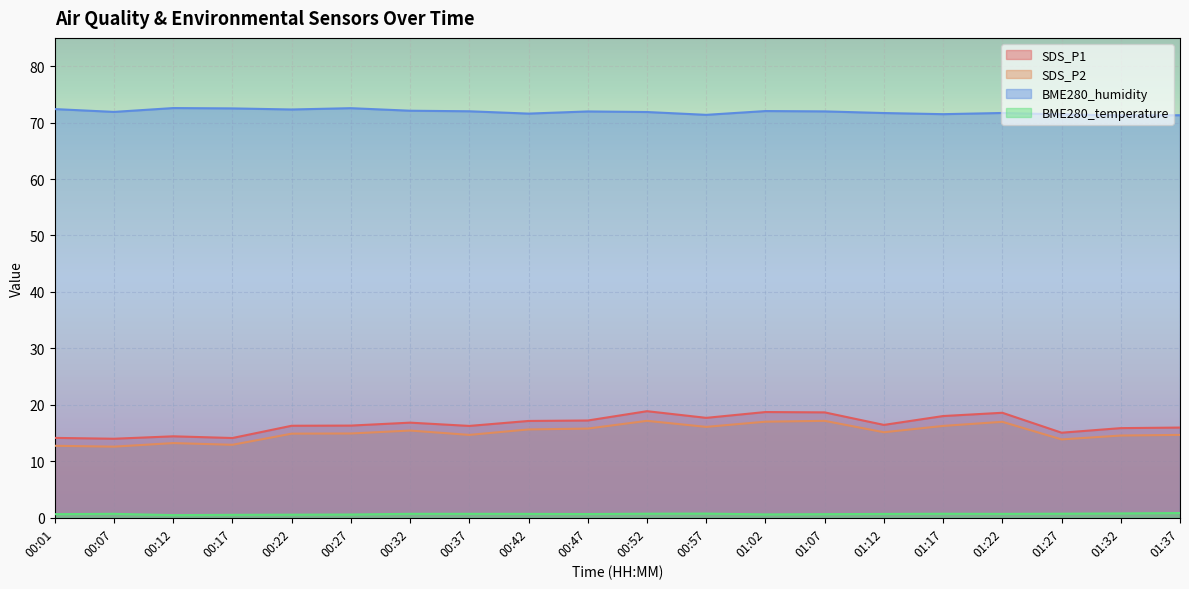

What is the average value of the BME280_humidity series?

71.9